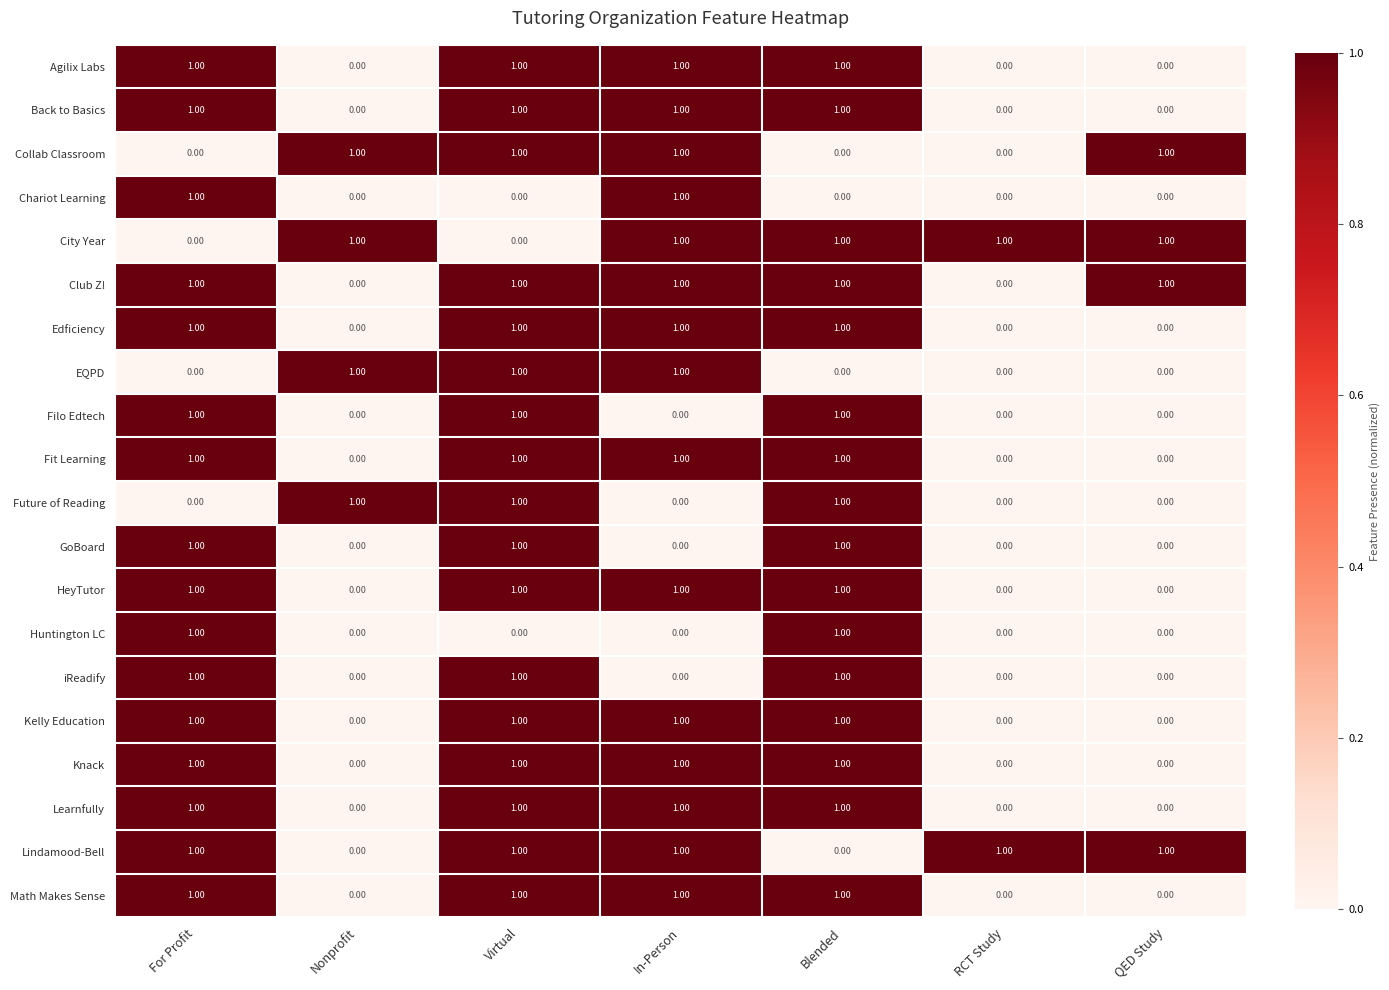

At which category is the sum across all series the highest?

Virtual